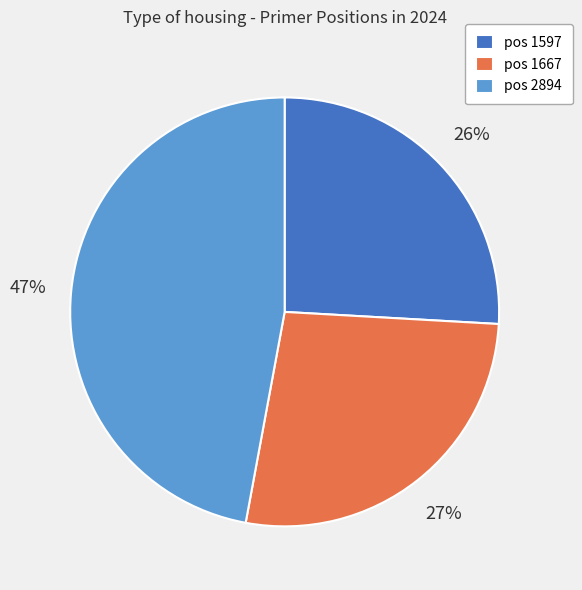

Count the number of slices in the pie.

3